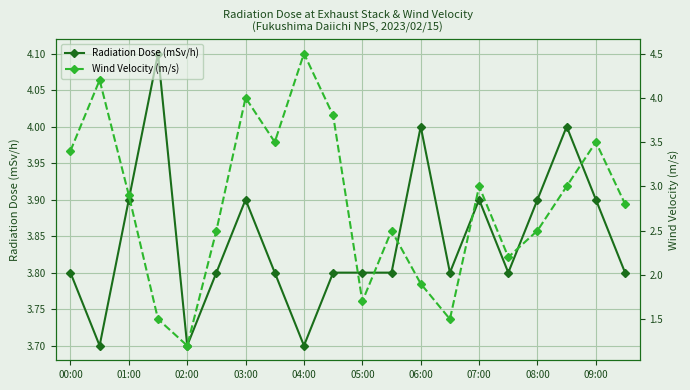

The Radiation Dose (mSv/h) series shows 3.9 at 03:00. True or false?

True